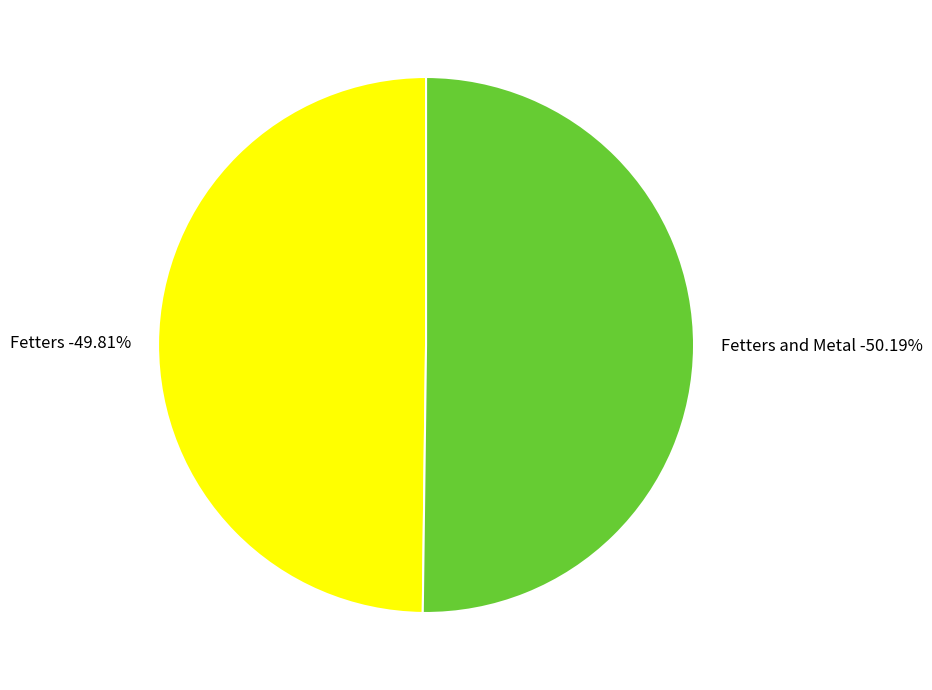

How many slices are in this pie chart?

2